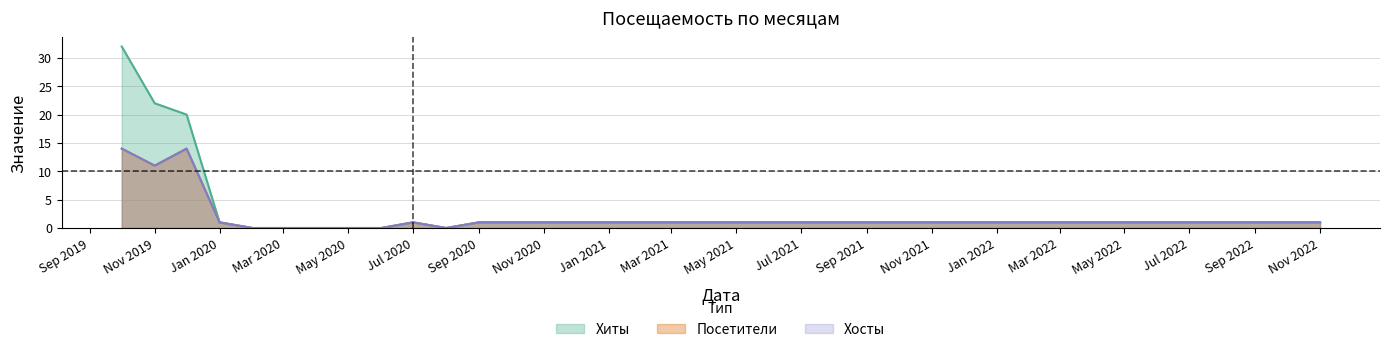

What is the label of the 3rd point from the left?

2019-12